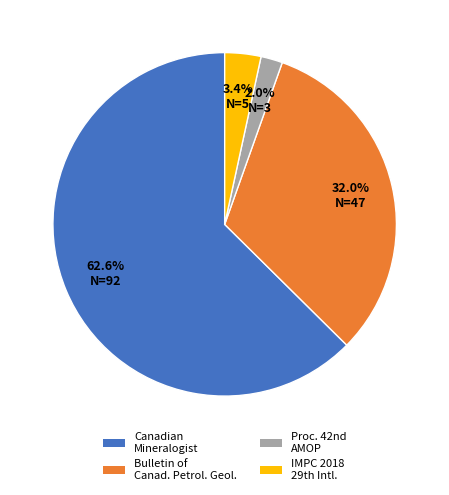

Does any single category account for the majority?

Yes